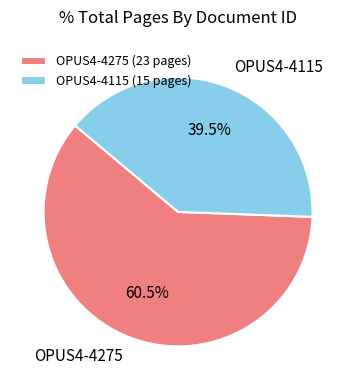

What percentage is NOT represented by OPUS4-4115?

60.5%